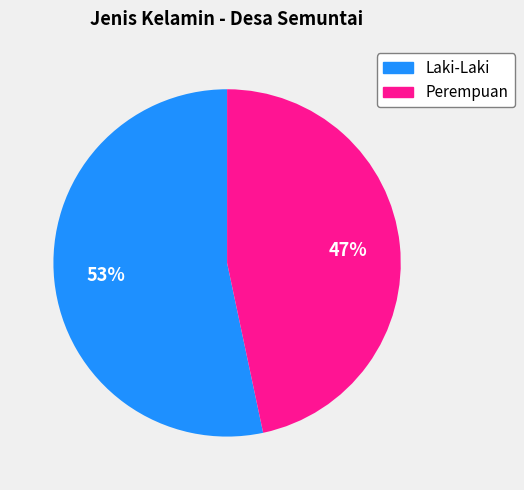

Combined, do Perempuan and Laki-Laki account for over 50%?

Yes